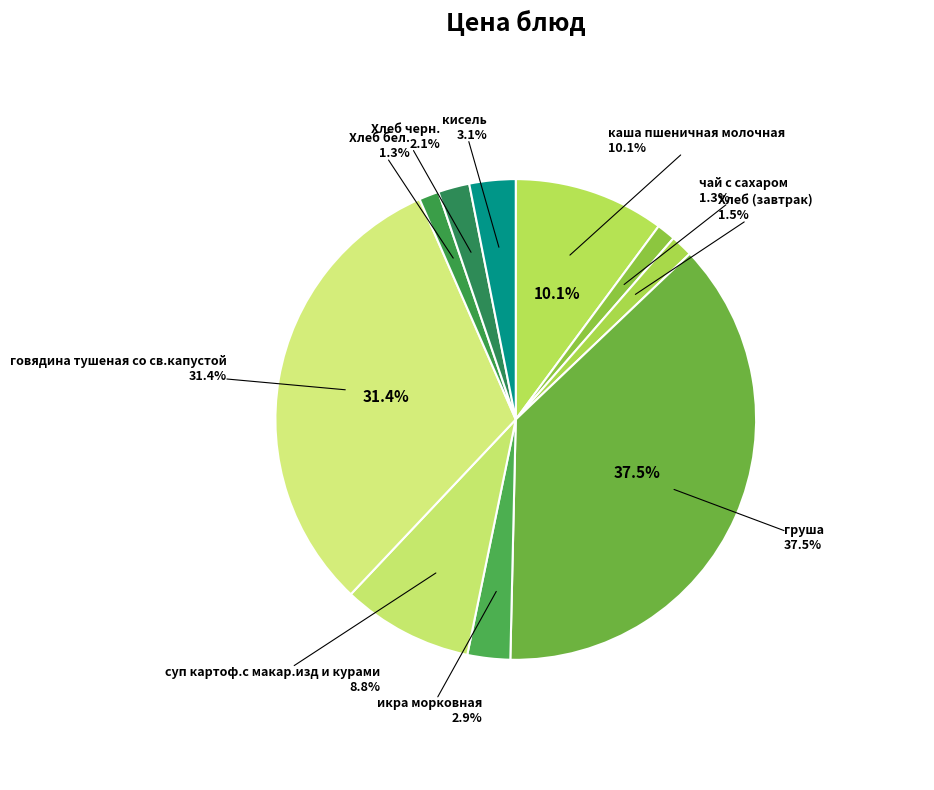

Which slice is the smallest?

чай с сахаром